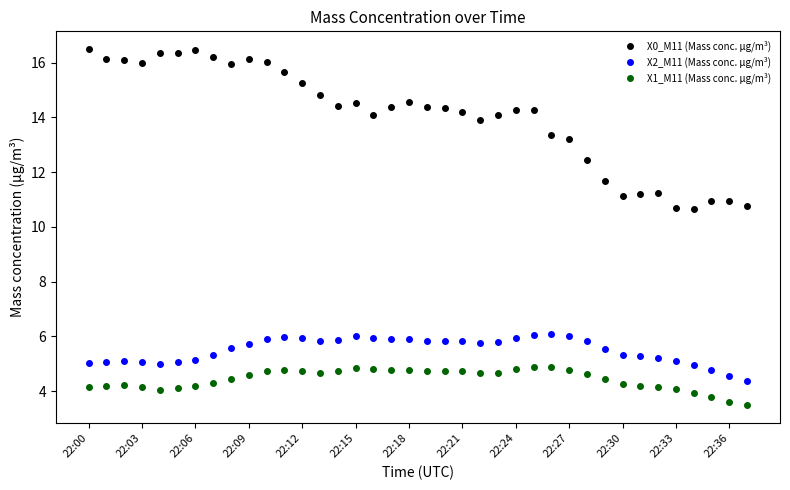

List the series in order of their peak value, highest first.

X0_M11 (Mass conc. μg/m³), X2_M11 (Mass conc. μg/m³), X1_M11 (Mass conc. μg/m³)